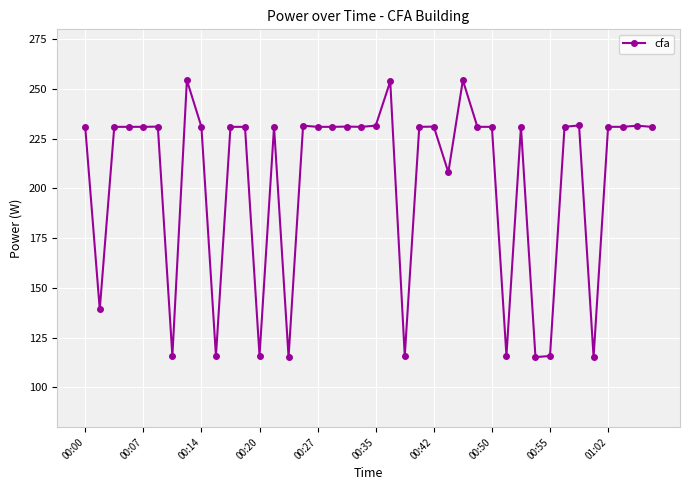

What is the sum of all values?

8158.8